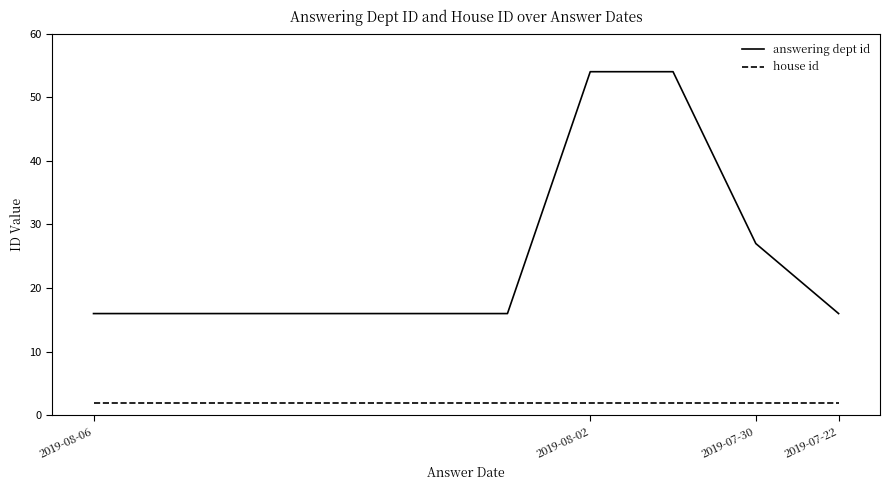

How many answering dept id values are between 16 and 27?

8